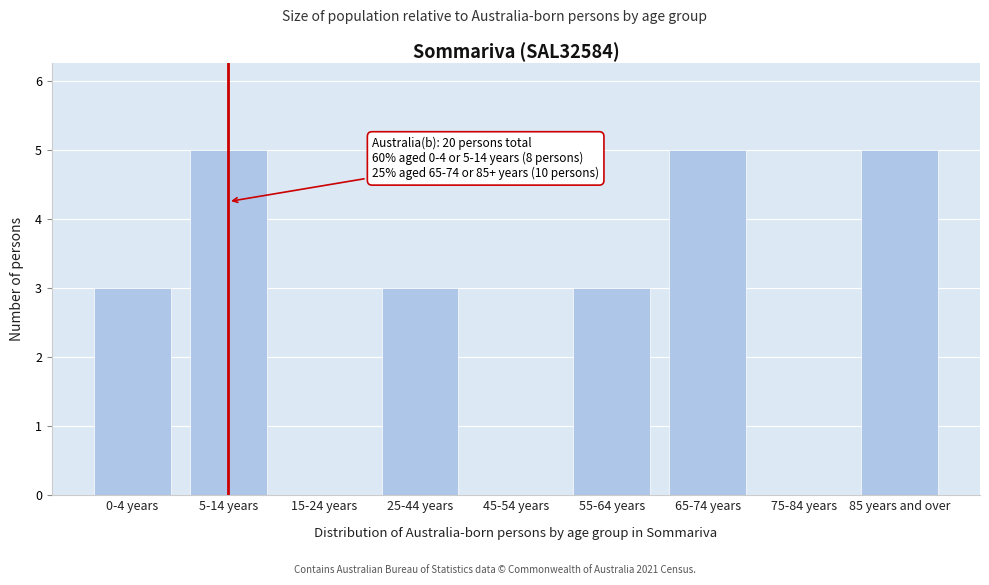

Reading right to left, list all the values displayed in this chart.

85 years and over=5	75-84 years=0	65-74 years=5	55-64 years=3	45-54 years=0	25-44 years=3	15-24 years=0	5-14 years=5	0-4 years=3